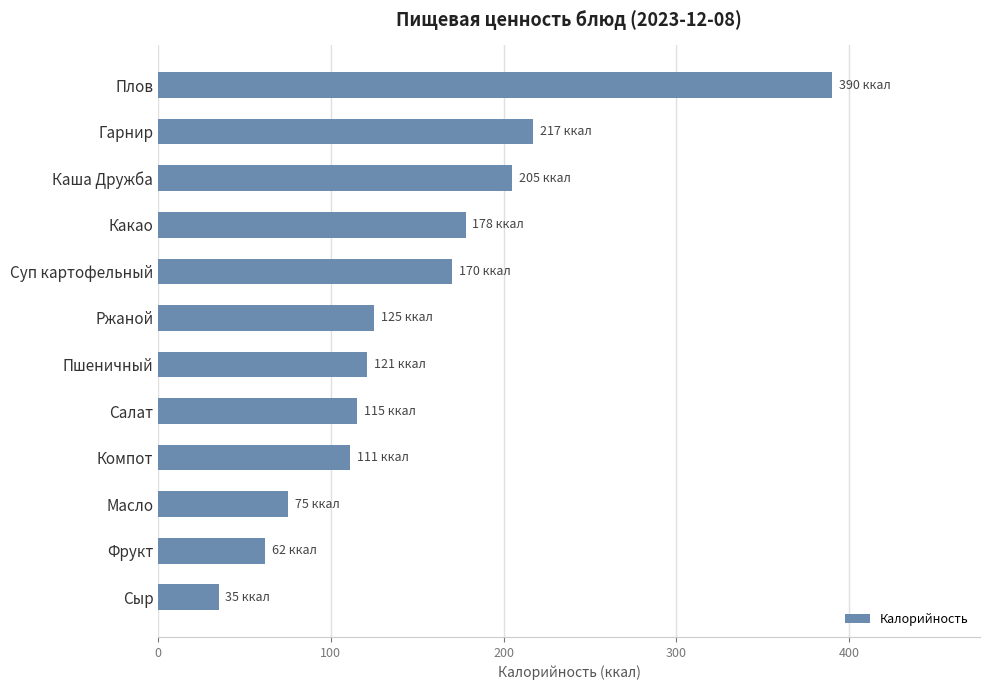

What is the average value?

150